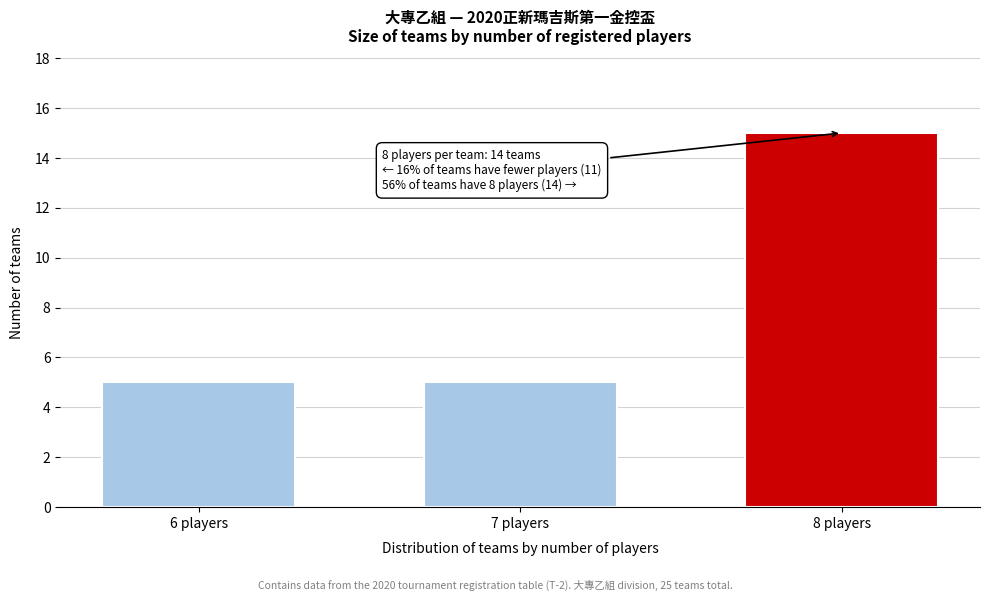

Reading left to right, extract all data points from this chart.

6 players=5	7 players=5	8 players=15